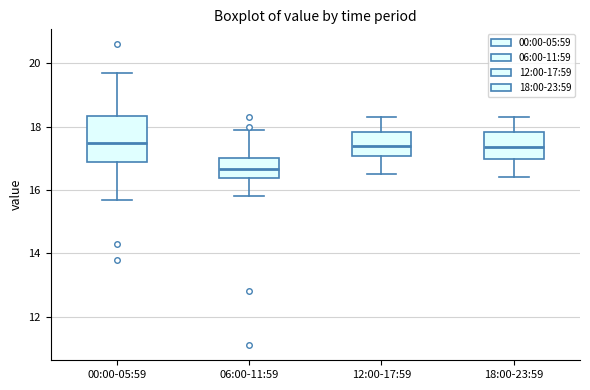

Reading left to right, read every box against the y-axis: the position of its median line, the range the box covers, and the ends of its whiskers. The values are not printed on the chart, so give them approximately, as read against the axis.

00:00-05:59: median 17.6, box 16.8 to 18.4, whiskers 15.8 to 19.8
06:00-11:59: median 16.6, box 16.4 to 17.0, whiskers 15.8 to 18.0
12:00-17:59: median 17.4, box 17.0 to 17.8, whiskers 16.6 to 18.4
18:00-23:59: median 17.4, box 17.0 to 17.8, whiskers 16.4 to 18.4